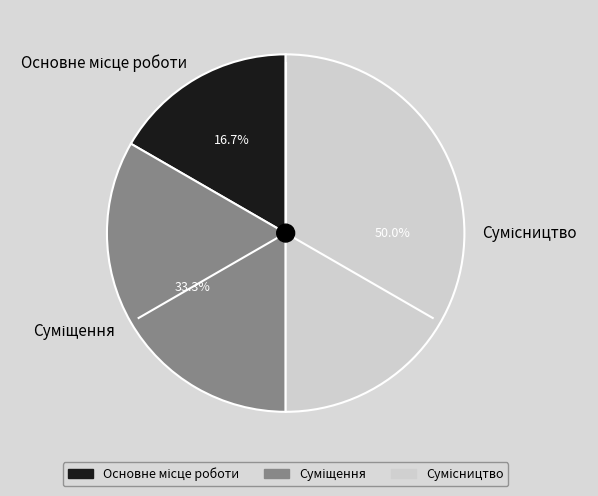

Which category has the smallest portion of the pie?

Основне місце роботи